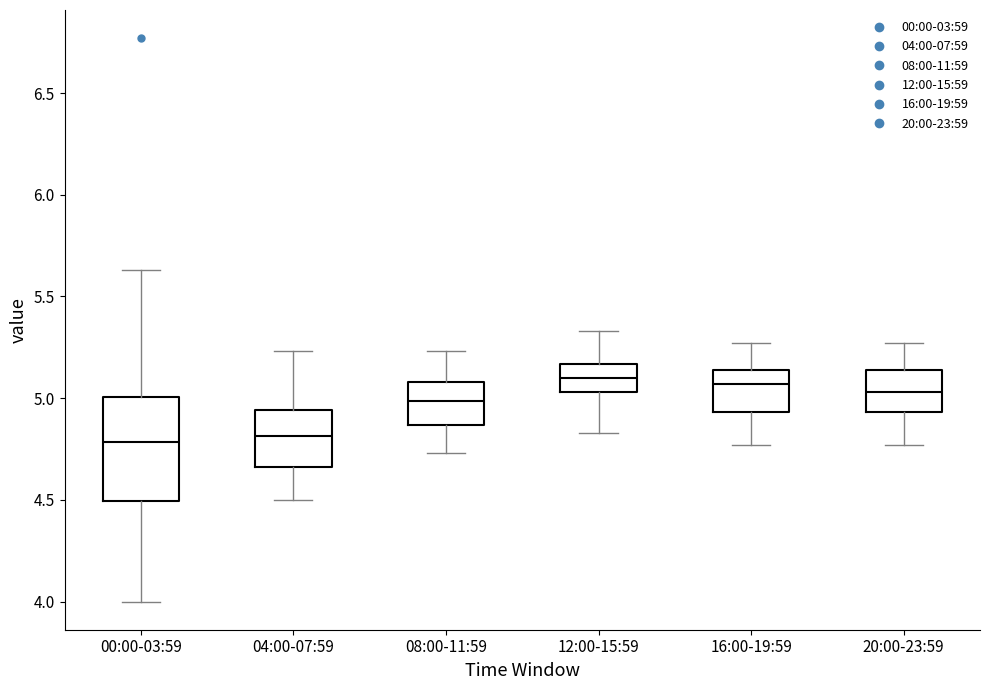

Reading left to right, transcribe this box plot: for each box, give where its median line is, the range the box spans, and where its two whiskers end, as read against the y-axis. The values are not printed on the chart, so give them approximately, as read against the axis.

00:00-03:59: median 4.80, box 4.50 to 5.00, whiskers 4.00 to 5.65
04:00-07:59: median 4.80, box 4.65 to 4.95, whiskers 4.50 to 5.25
08:00-11:59: median 5.00, box 4.85 to 5.10, whiskers 4.75 to 5.25
12:00-15:59: median 5.10, box 5.05 to 5.15, whiskers 4.85 to 5.35
16:00-19:59: median 5.05, box 4.95 to 5.15, whiskers 4.75 to 5.25
20:00-23:59: median 5.05, box 4.95 to 5.15, whiskers 4.75 to 5.25